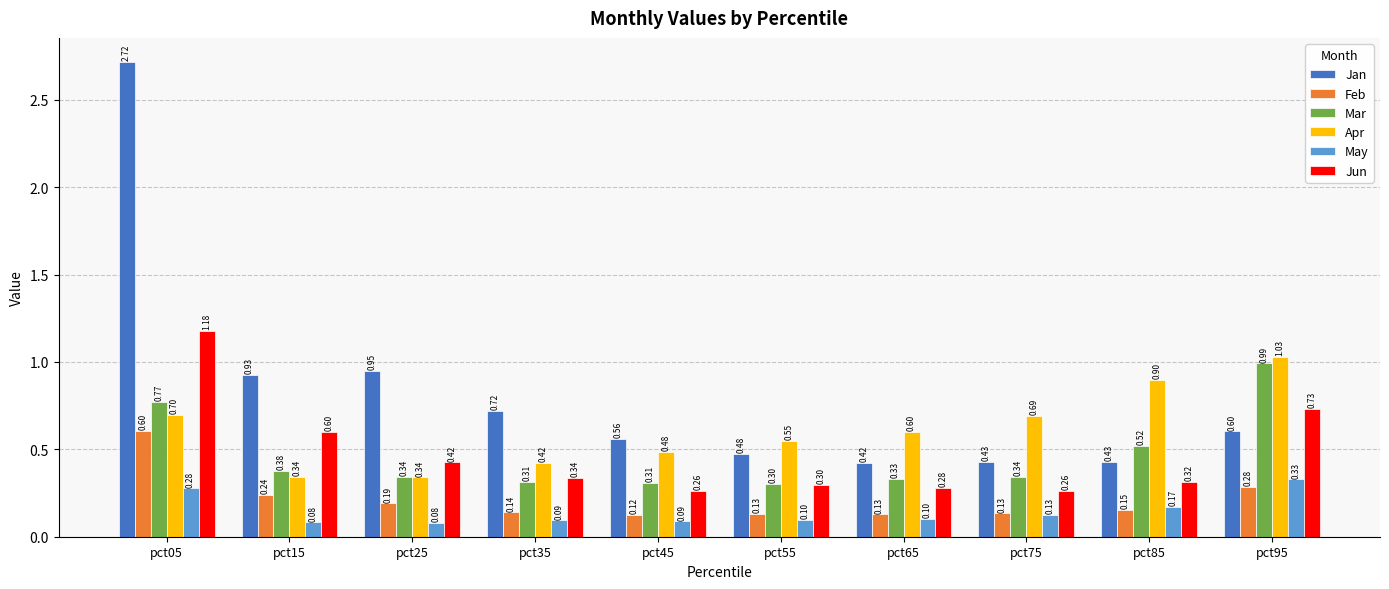

At how many categories does at least one series exceed 0?

10